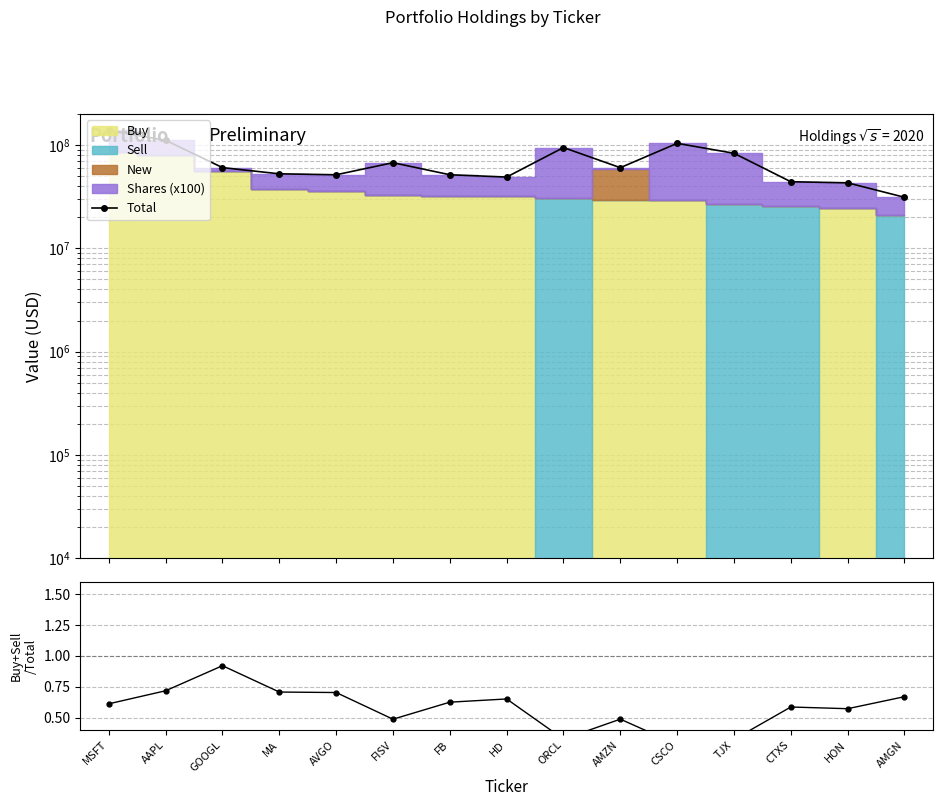

List the labels in order of value, largest first.

MSFT, AAPL, CSCO, ORCL, TJX, FISV, GOOGL, AMZN, MA, FB, AVGO, HD, CTXS, HON, AMGN